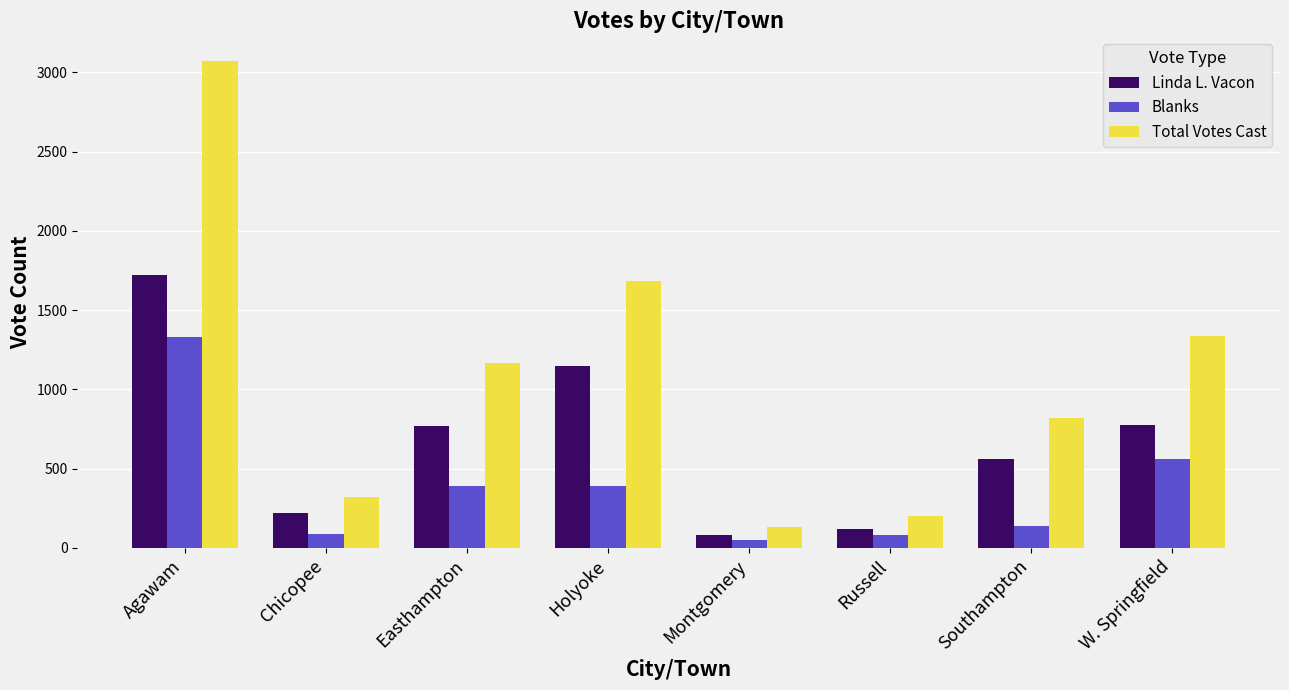

At Easthampton, list the series in order from smallest to largest.

Blanks, Linda L. Vacon, Total Votes Cast